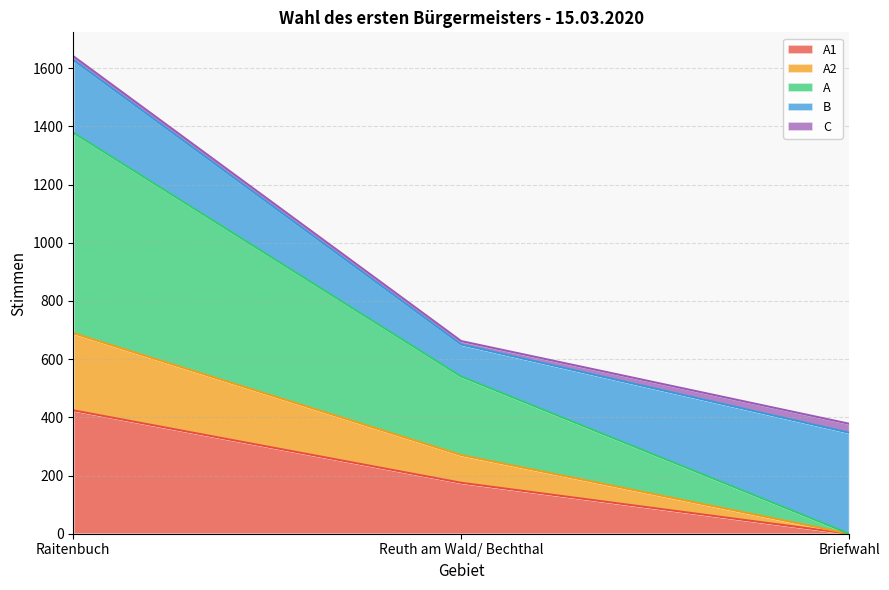

What is the label of the 2nd point from the right?

Reuth am Wald/ Bechthal